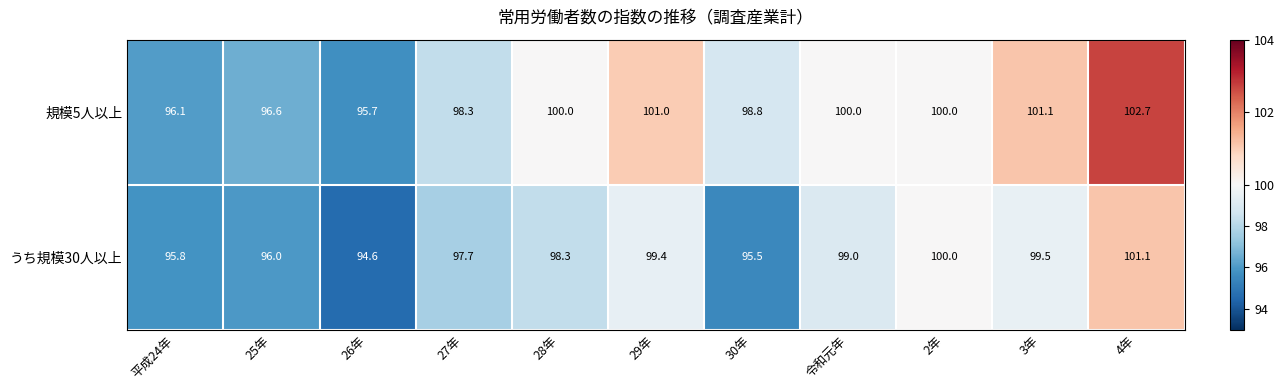

What is the minimum value shown in the chart?

94.6